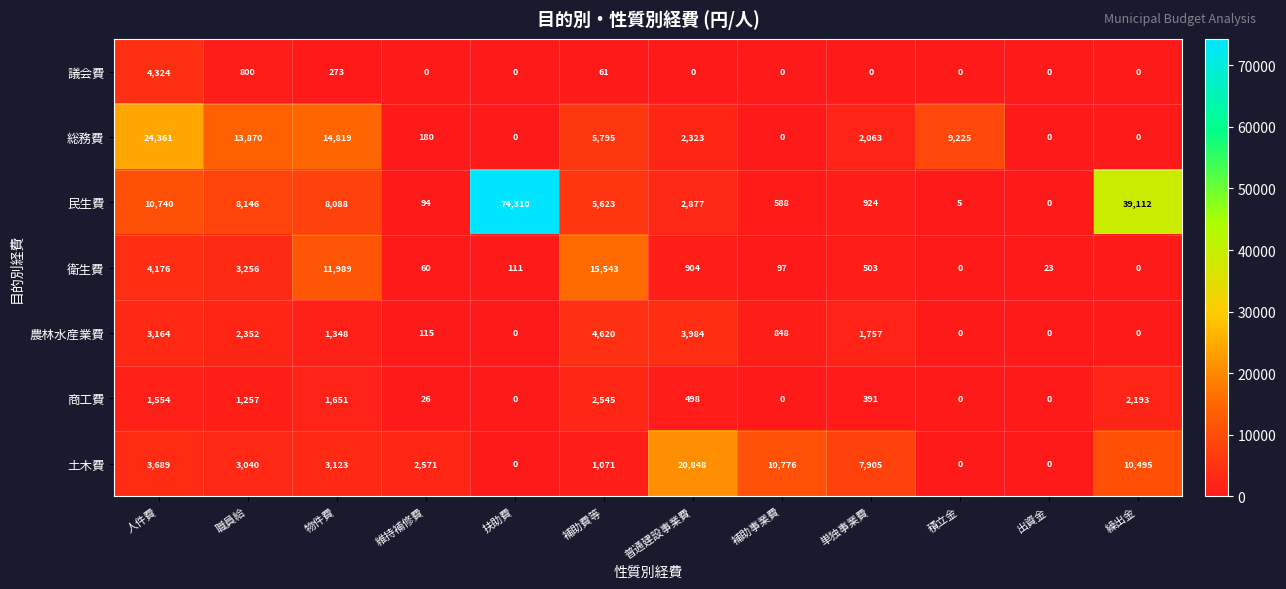

Which series has the largest total across all categories?

民生費